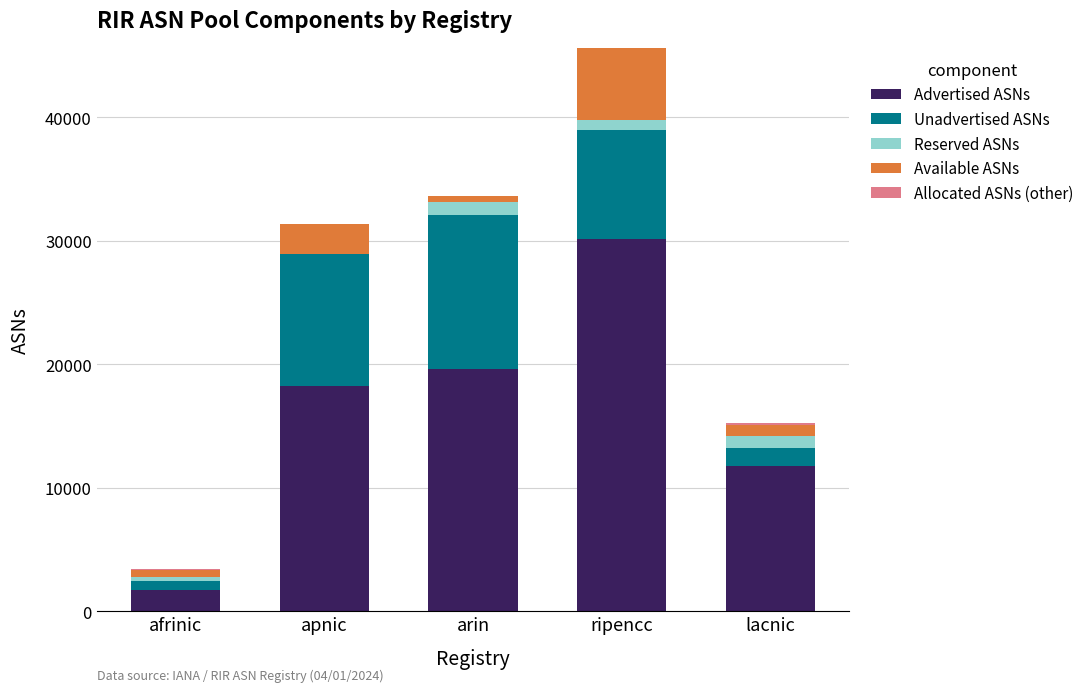

At which label does Advertised ASNs reach its peak?

ripencc